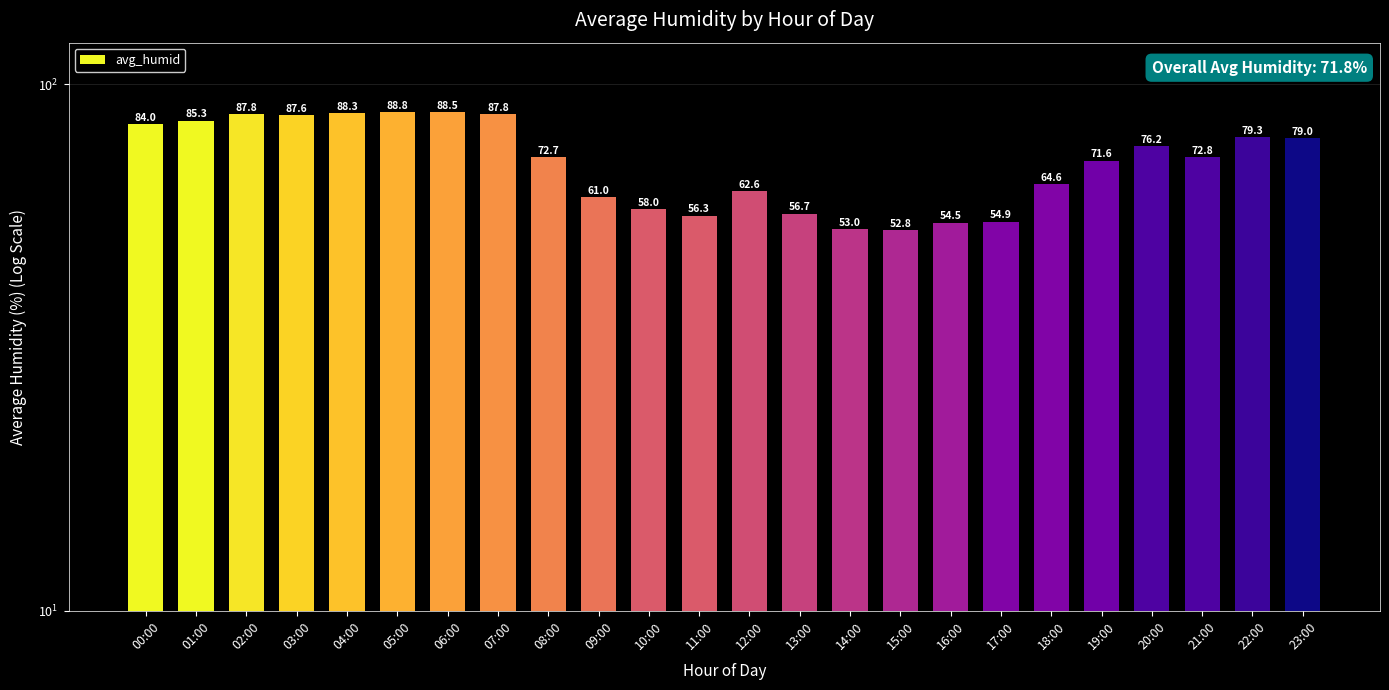

Reading left to right, what are all the values shown in this chart?

84.0	85.3	87.8	87.6	88.3	88.8	88.5	87.8	72.7	61.0	58.0	56.3	62.6	56.7	53.0	52.8	54.5	54.9	64.6	71.6	76.2	72.8	79.3	79.0